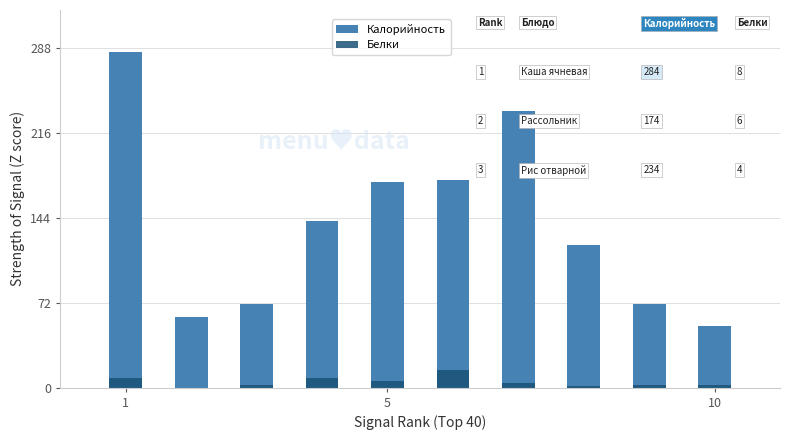

Which has a higher value, 5 or 9?

5